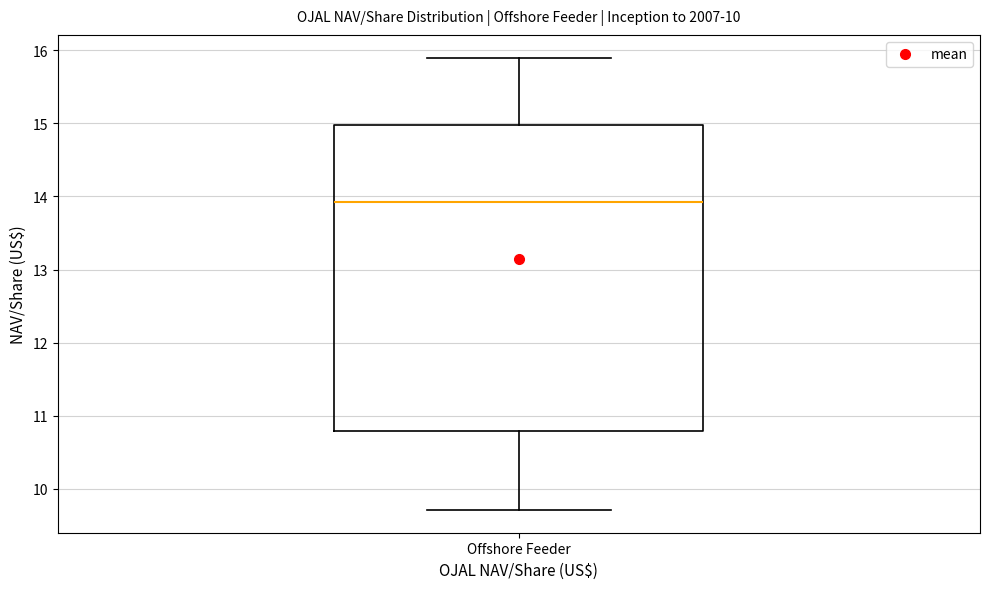

Read this box plot against the y-axis: the position of the median line, the range covered by the box, and the ends of both whiskers. The values are not printed on the chart, so give them approximately, as read against the axis.

median 13.9, box 10.8 to 15.0, whiskers 9.7 to 15.9